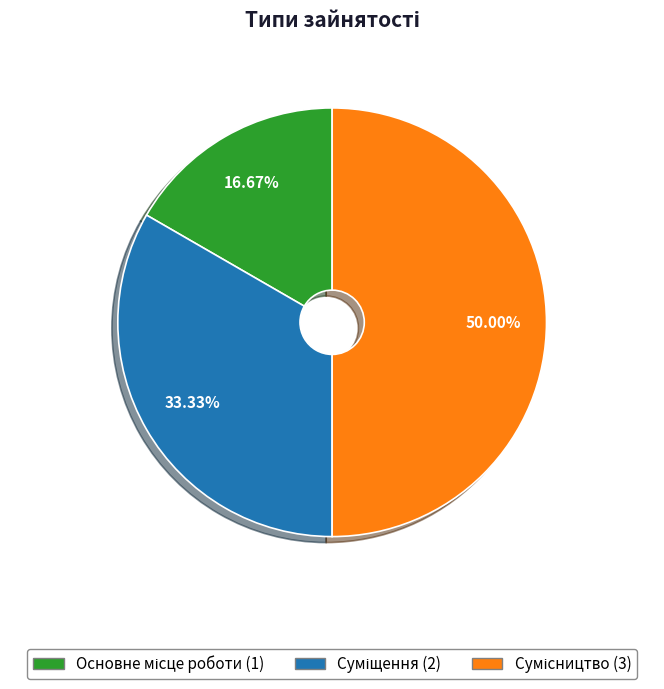

Which has a higher value, Сумісництво or Основне місце роботи?

Сумісництво